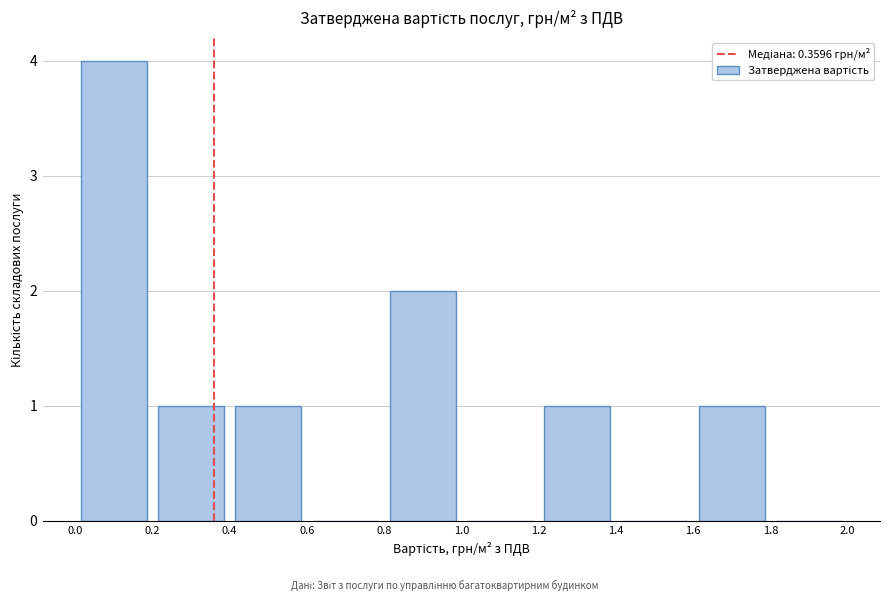

Reading left to right, transcribe this chart: for each bar, give the range it covers on the x-axis and its height. The values are not printed on the chart, so give them approximately, as read against the axis.

0.0 to 0.2: 4
0.2 to 0.4: 1
0.4 to 0.6: 1
0.6 to 0.8: 0
0.8 to 1.0: 2
1.0 to 1.2: 0
1.2 to 1.4: 1
1.4 to 1.6: 0
1.6 to 1.8: 1
1.8 to 2.0: 0